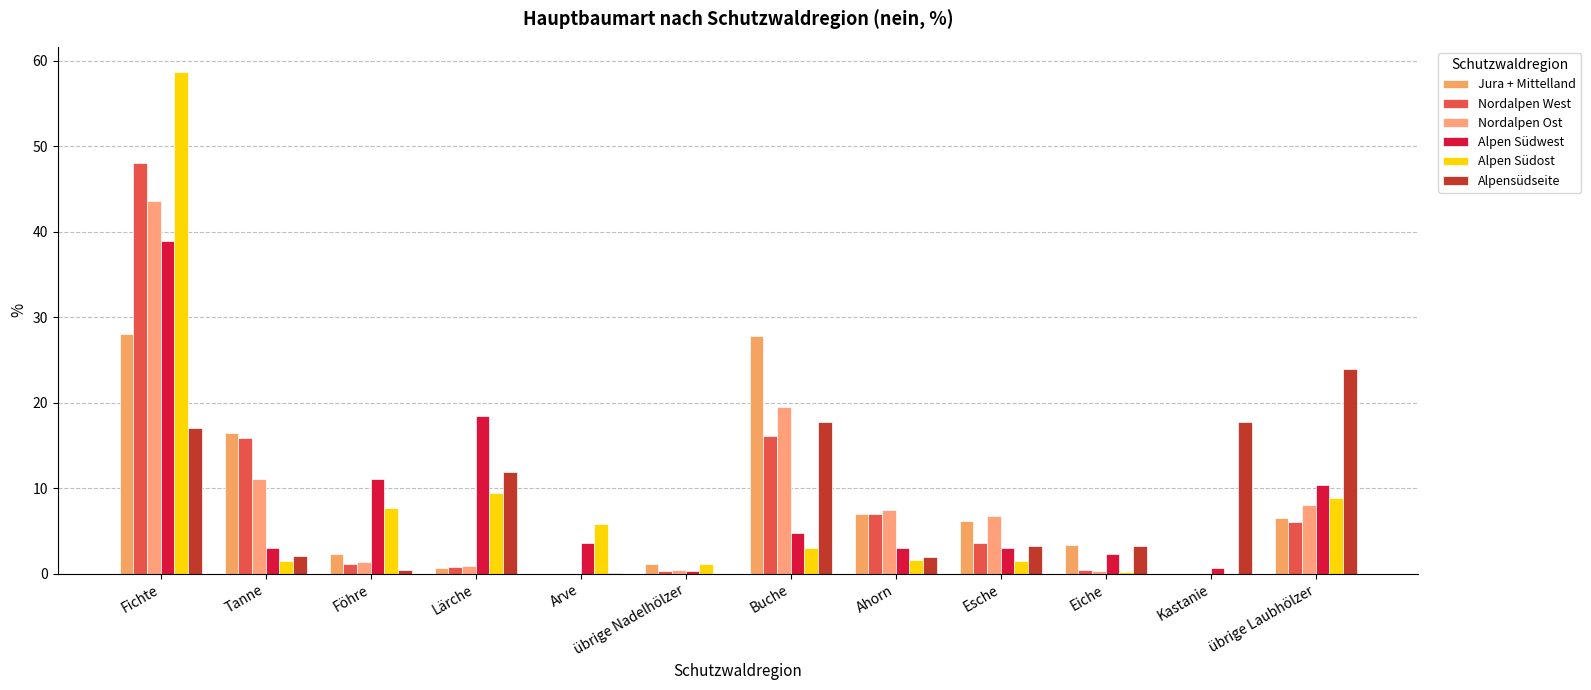

Are the bars horizontal?

No